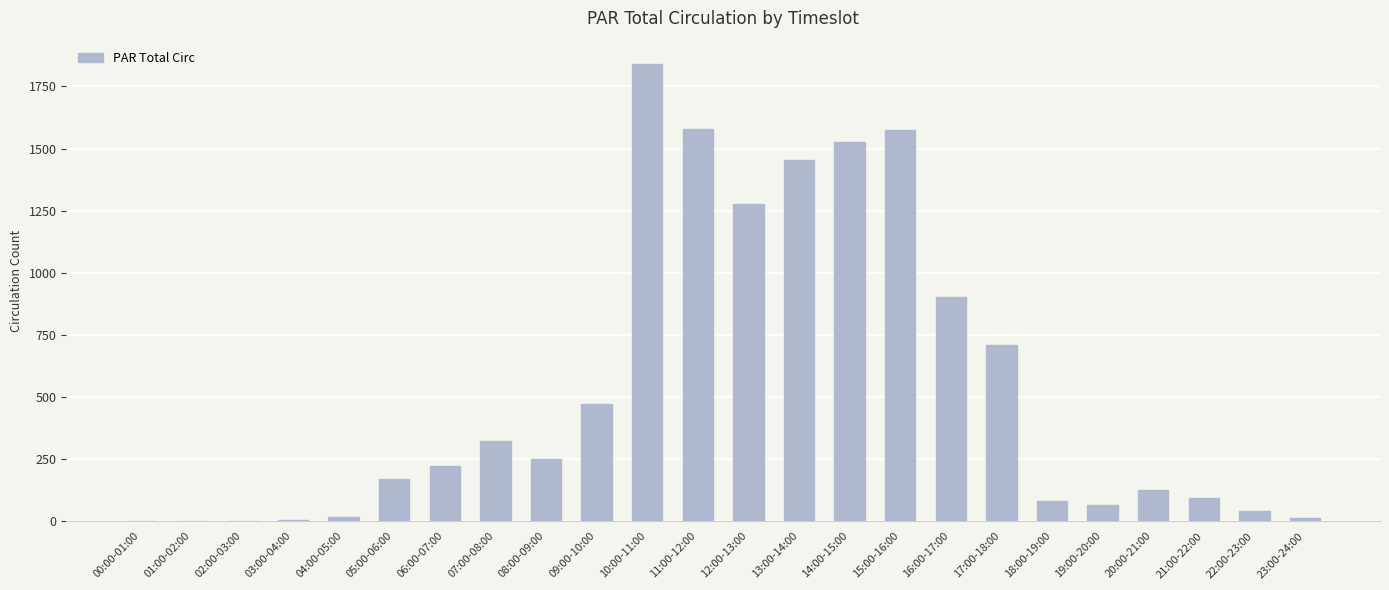

What is the average value?

531